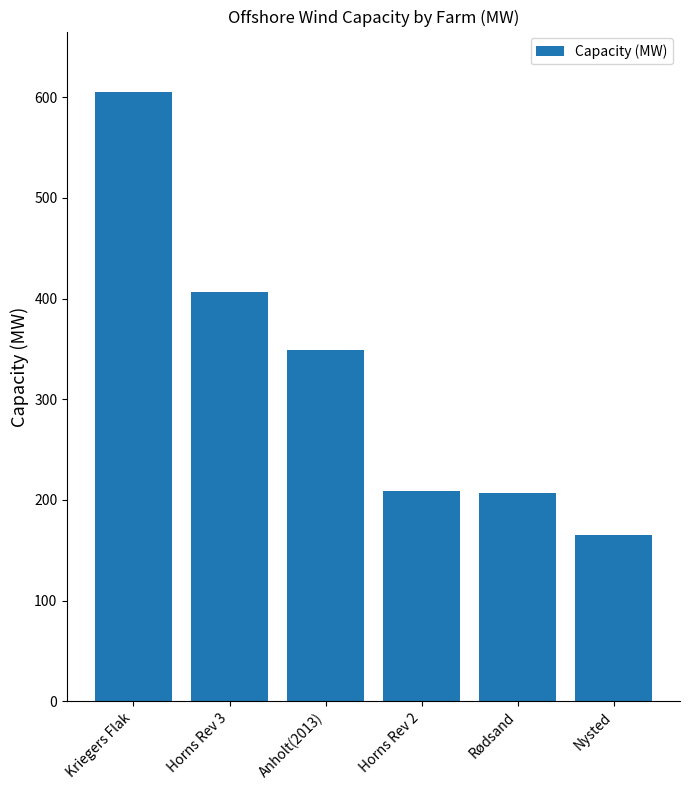

Which has a higher value, Horns Rev 2 or Nysted?

Horns Rev 2